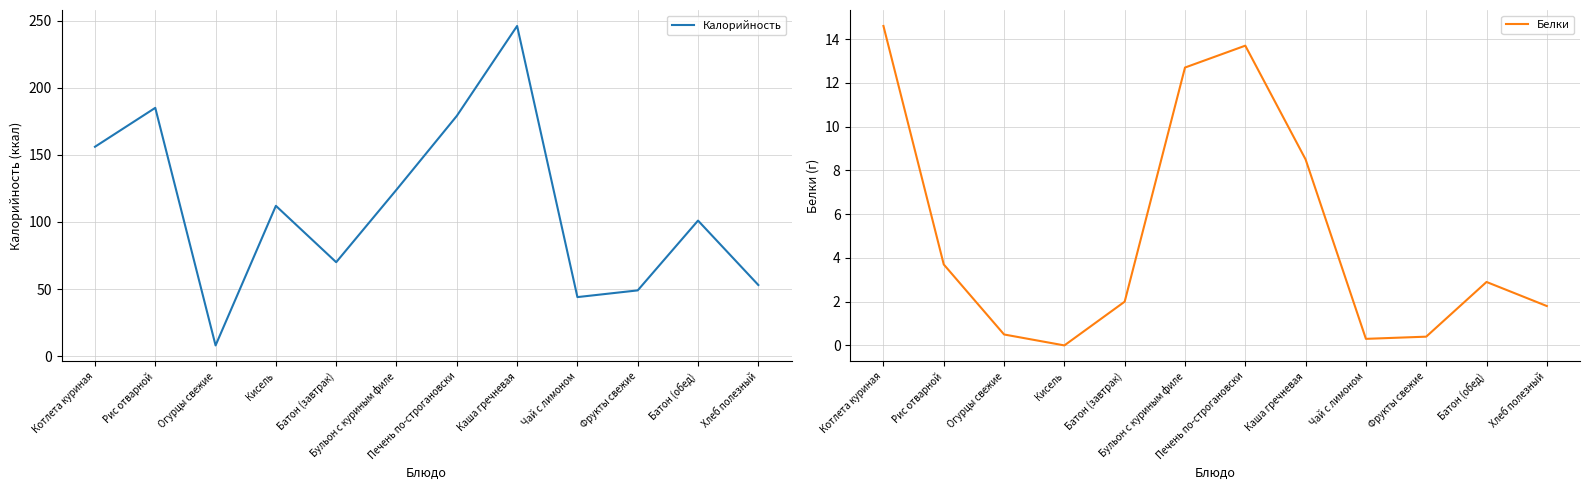

Which has a higher value, Печень по-строгановски or Котлета куриная?

Печень по-строгановски